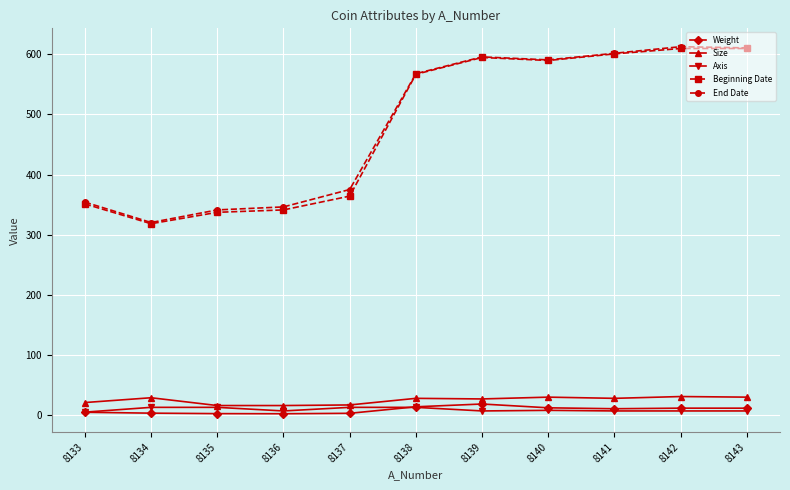

Does the chart have visible grid lines?

Yes